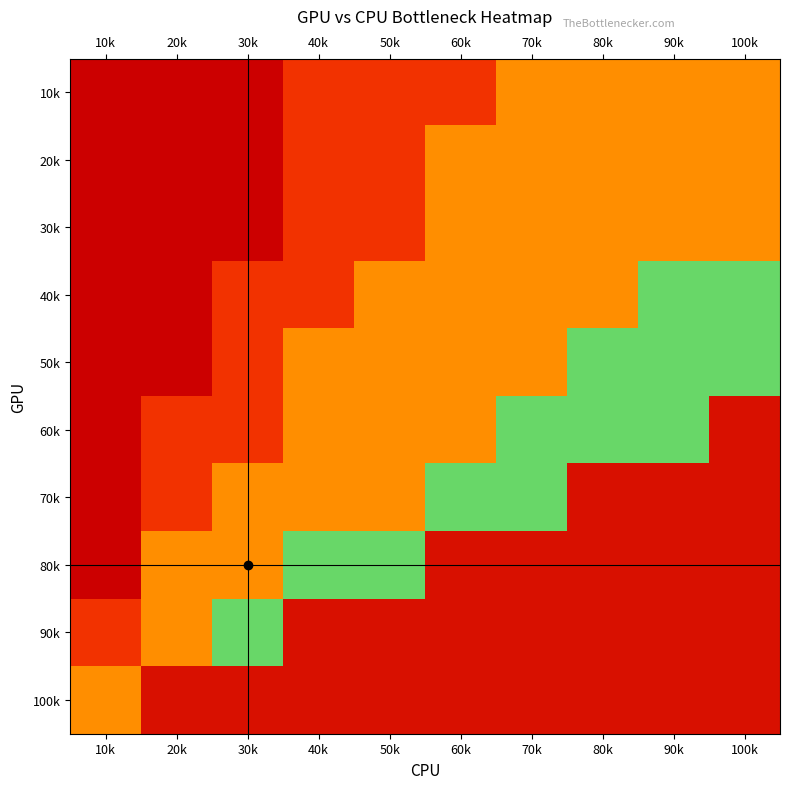

What is the maximum value shown in the chart?

0.9